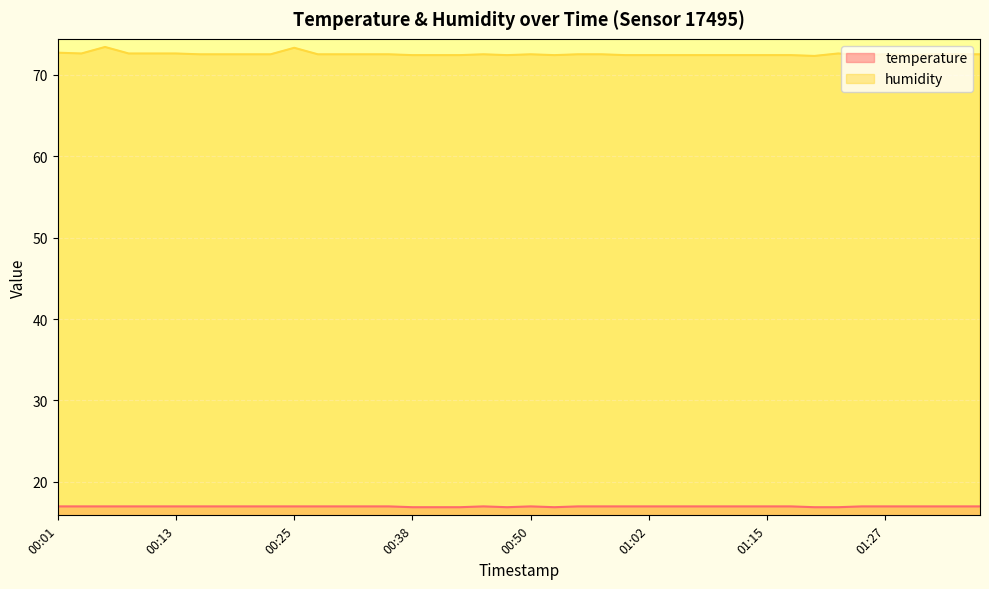

What is the label of the 35th point from the left?

01:24